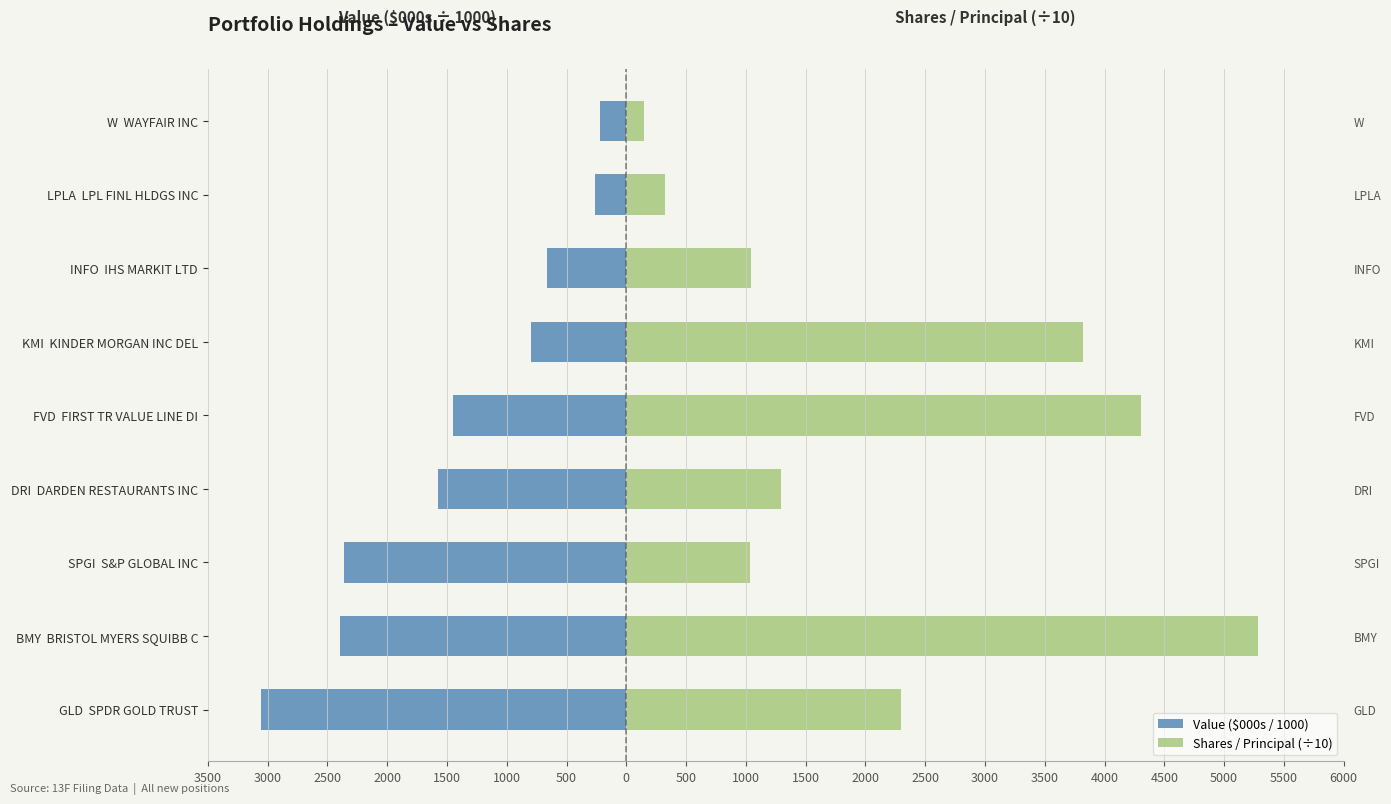

Are the bars horizontal?

Yes